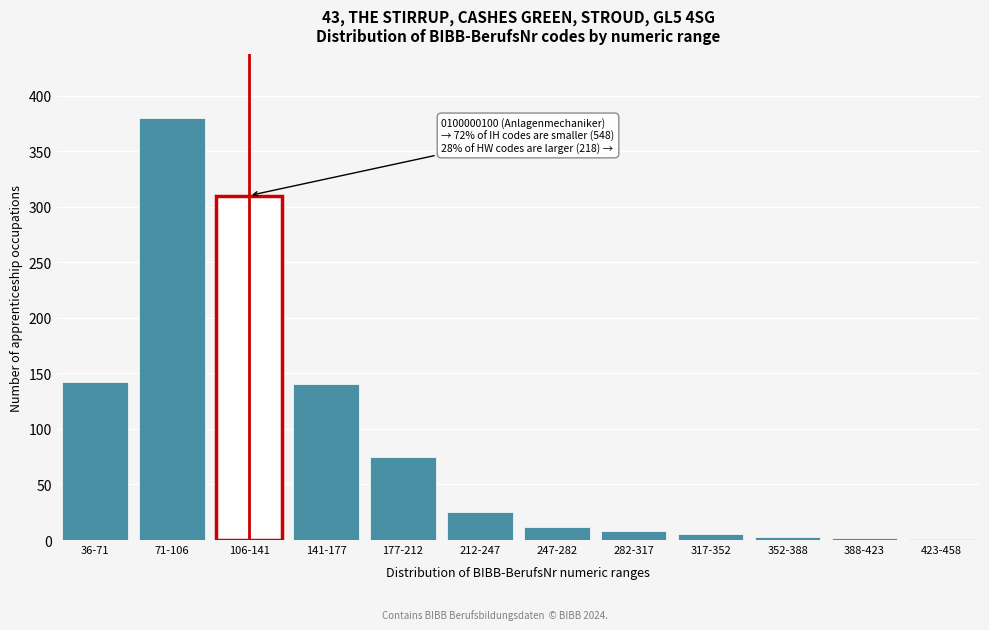

At which category does the chart reach its peak across all series?

71-106